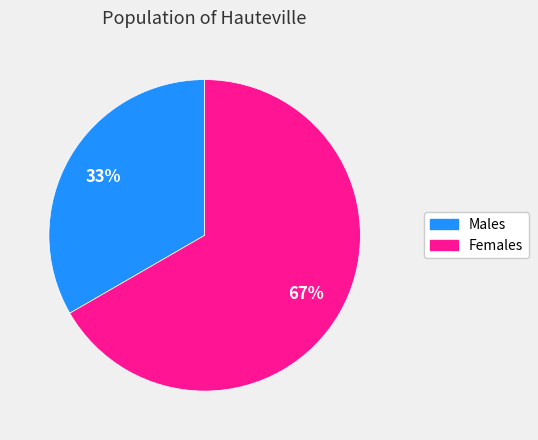

To the nearest percent, what is the average slice percentage?

50%